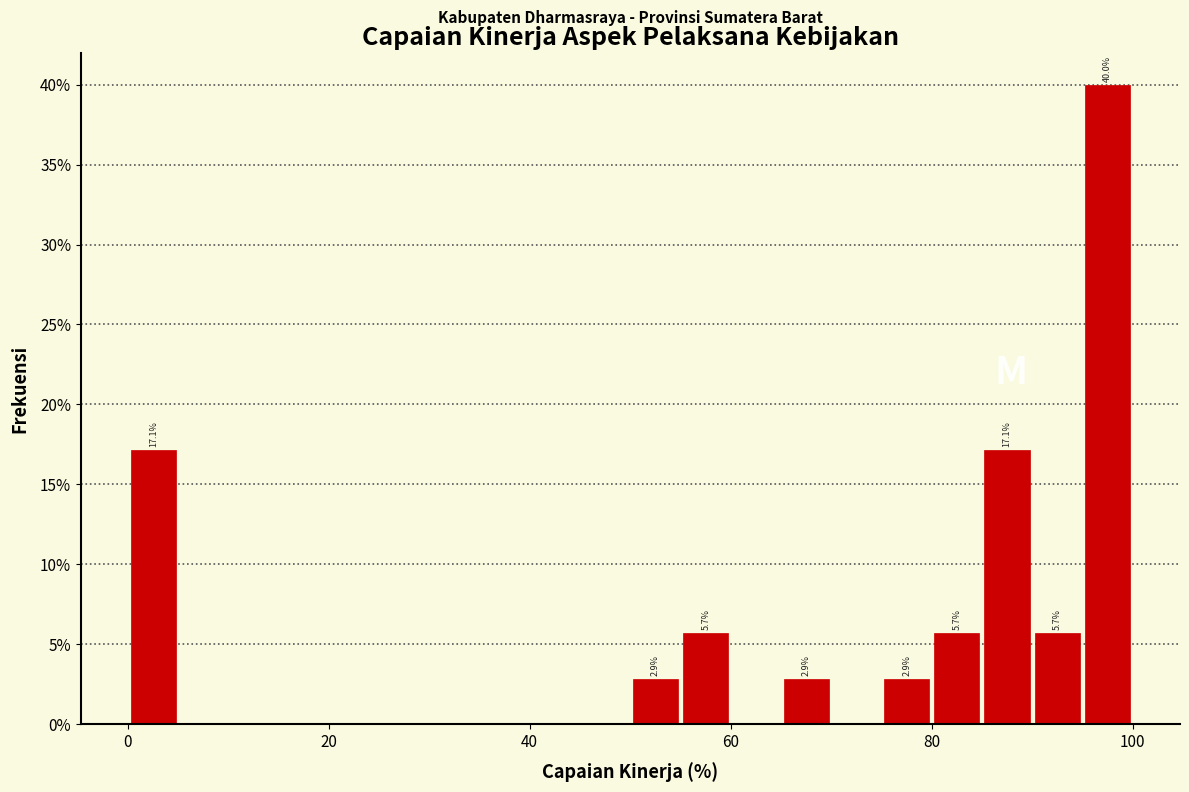

Read against the x-axis, roughly where is the centre of the tallest bar?

98